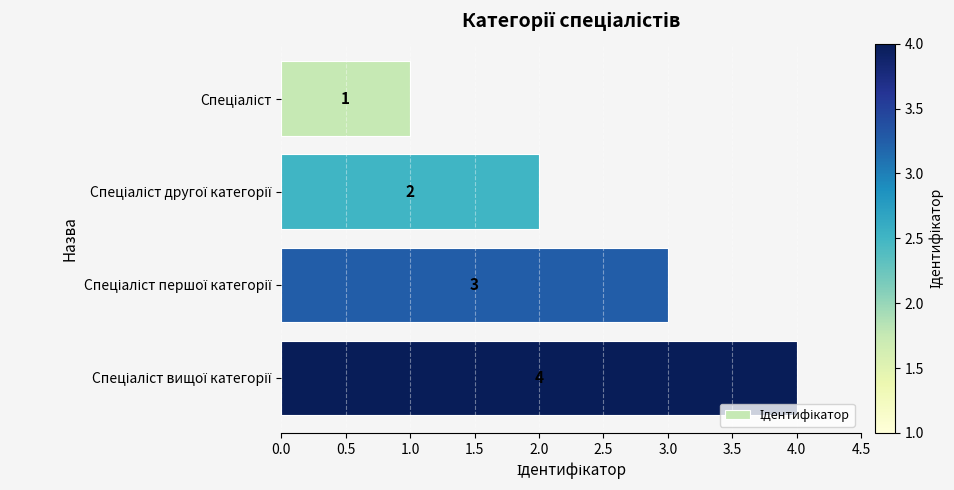

What is the maximum value shown in the chart?

4